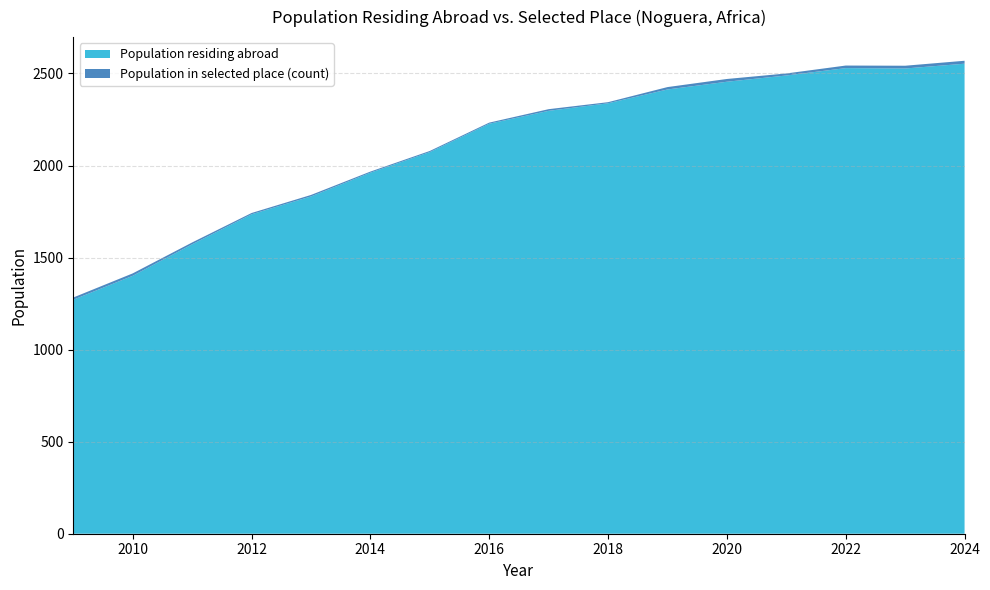

Reading left to right, extract all data points from this chart.

Population residing abroad: 2009=1271	2010=1401	2011=1572	2012=1735	2013=1832	2014=1961	2015=2073	2016=2227	2017=2297	2018=2338	2019=2413	2020=2455	2021=2489	2022=2529	2023=2527	2024=2553
Population in selected place (count): 2009=12	2010=13	2011=10	2012=7	2013=8	2014=6	2015=6	2016=6	2017=9	2018=6	2019=13	2020=15	2021=11	2022=14	2023=15	2024=16